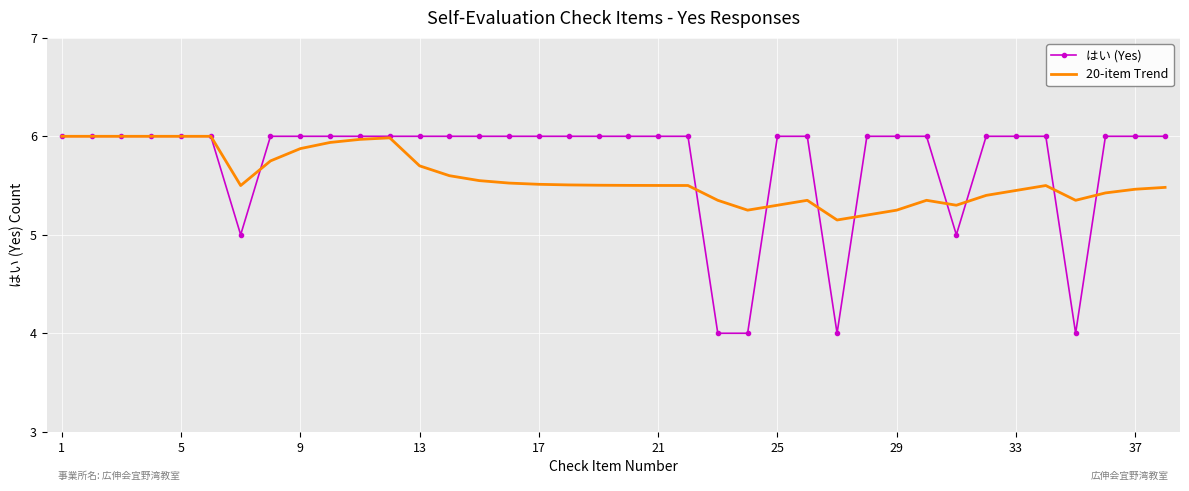

Which series has the widest spread of values?

はい (Yes)